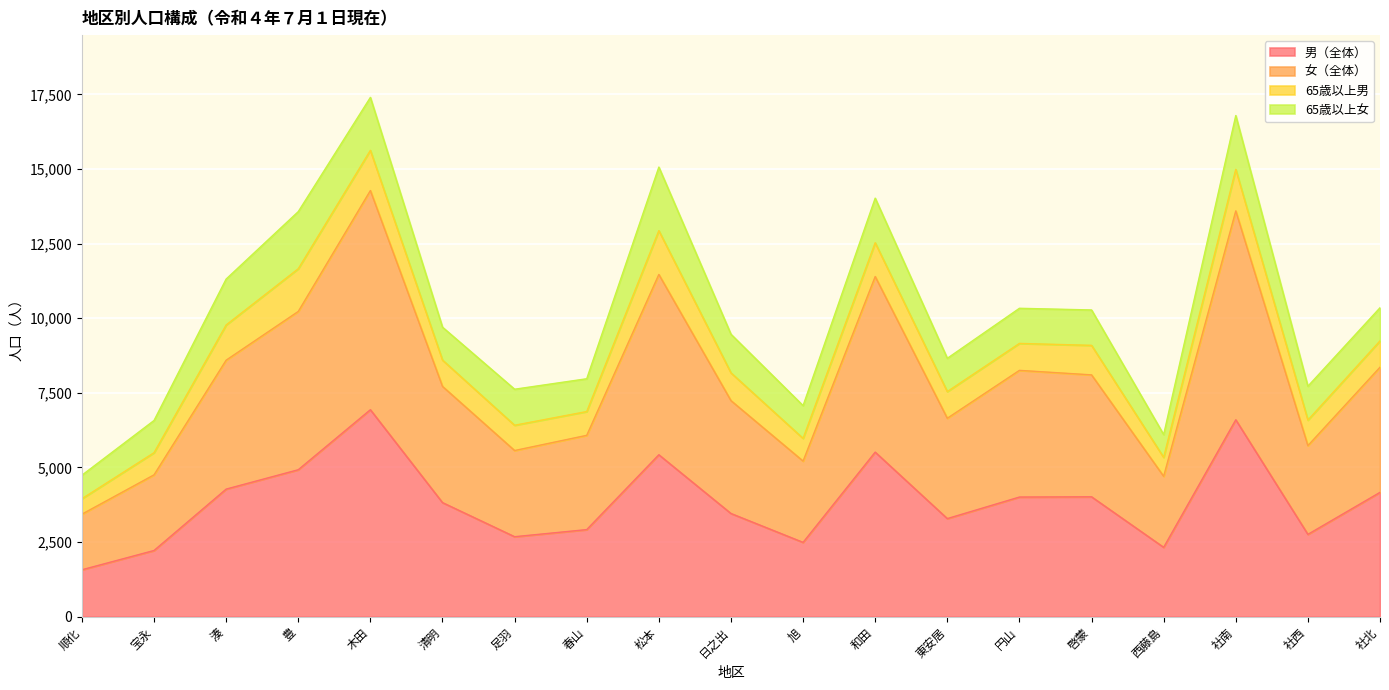

Where is the first local maximum for 女（全体）?

木田